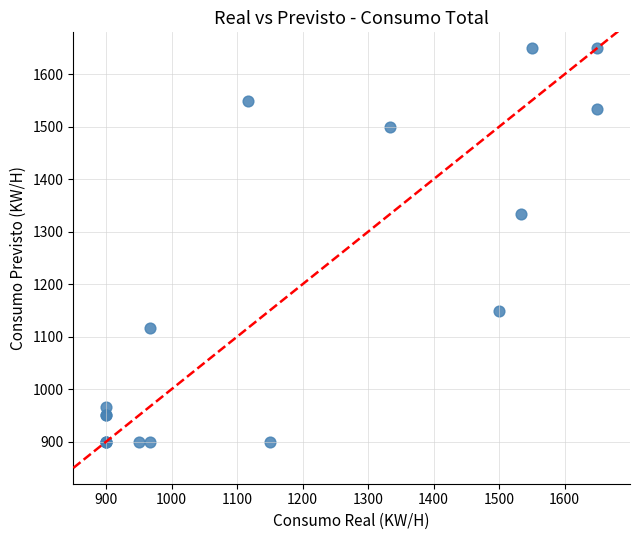

What Y value in the scatter plot is closest to 1275?

1333.3